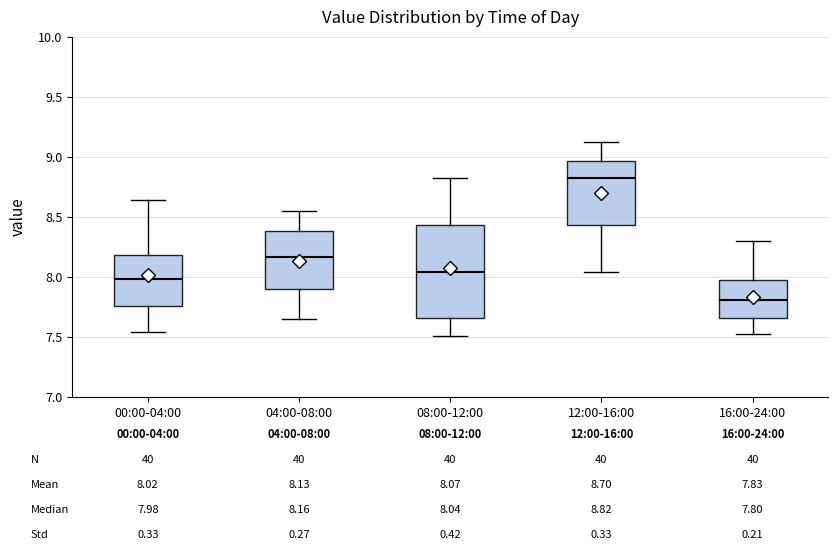

Which box has the lowest median line?

16:00-24:00